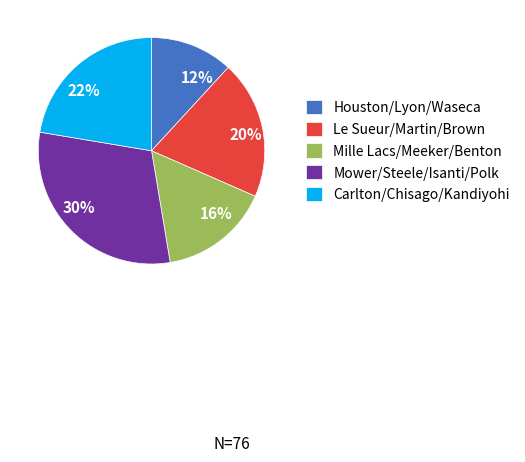

Is it true that 12% is 24% of the pie?

False